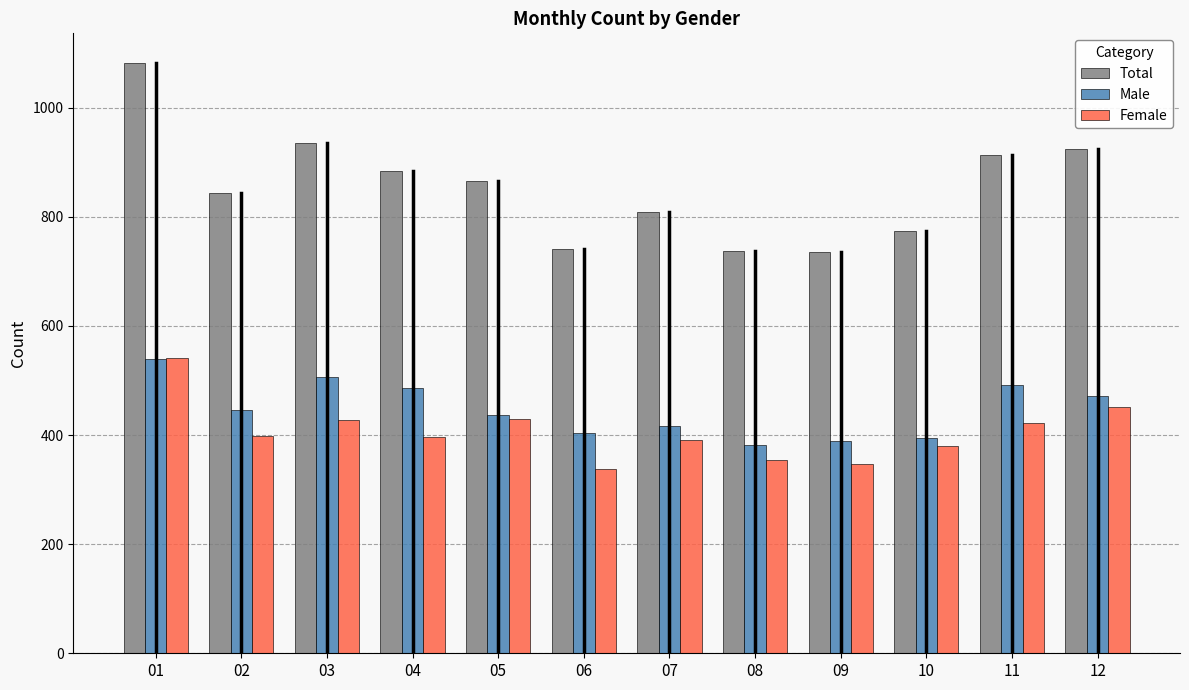

Which series has the largest total across all categories?

Total